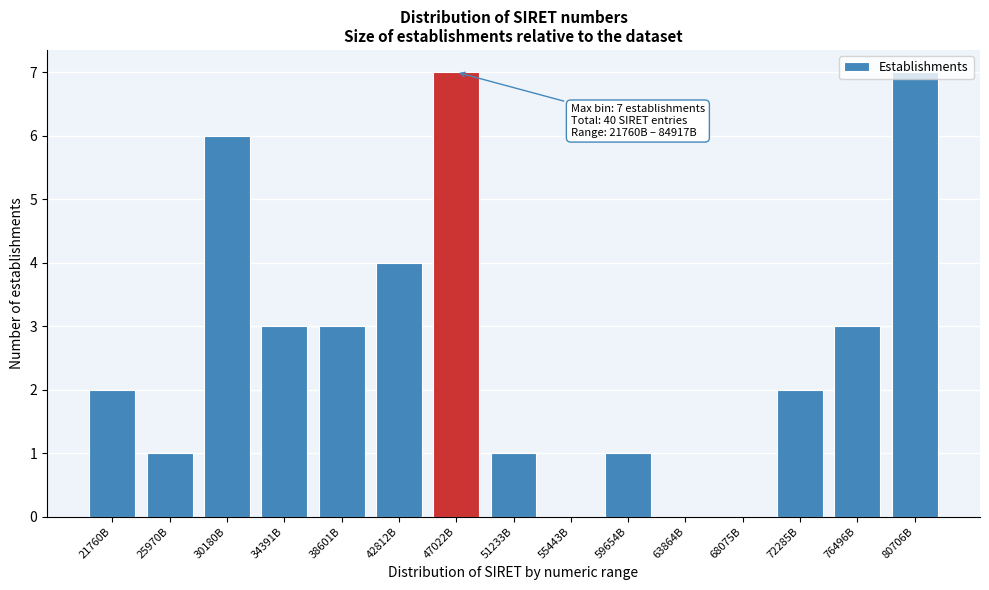

What is the greatest value displayed?

7